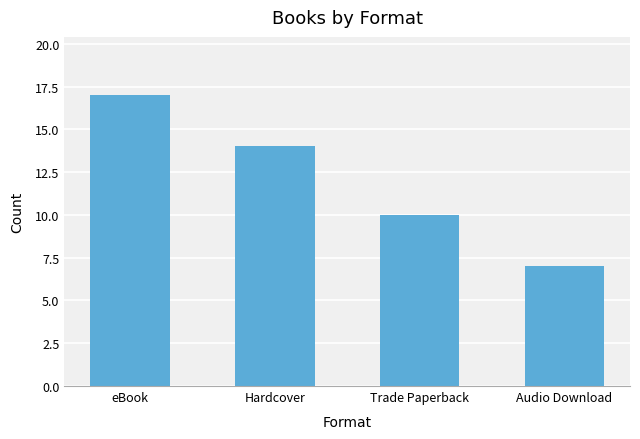

How many data points are less than 14?

2